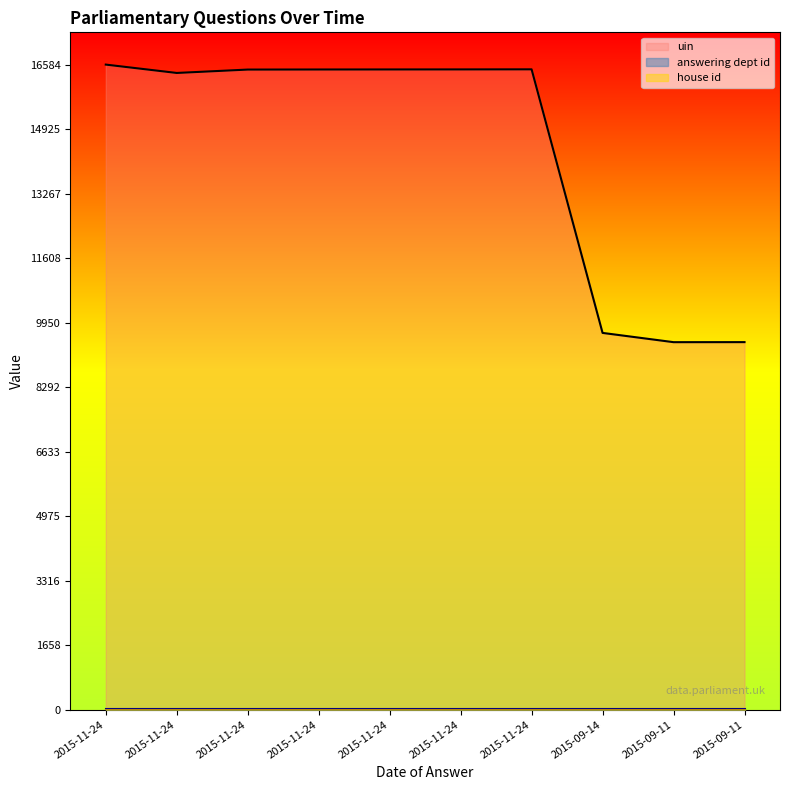

Reading left to right, what are all the values shown in this chart?

uin: 16584	16369	16456	16458	16459	16460	16462	9687	9449	9450
answering dept id: 26	26	26	26	26	26	26	26	26	26
house id: 1	1	1	1	1	1	1	1	1	1